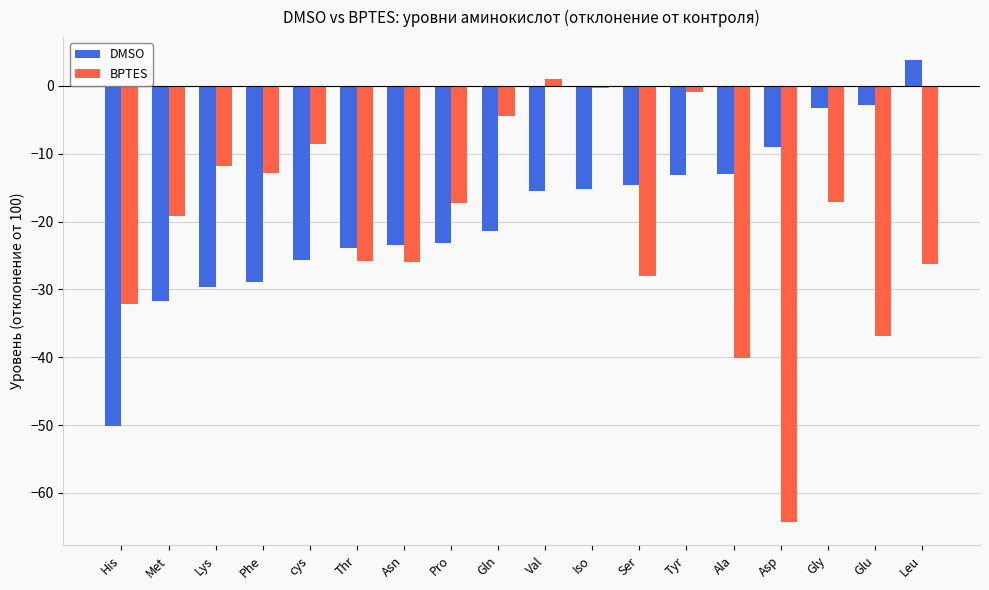

Is the value of BPTES at cys greater than the value of DMSO at Phe?

Yes